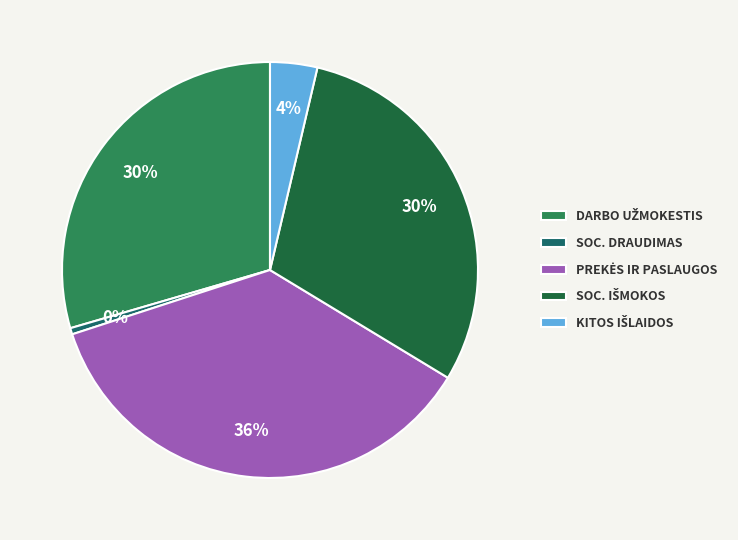

Is there a majority slice in this chart?

No